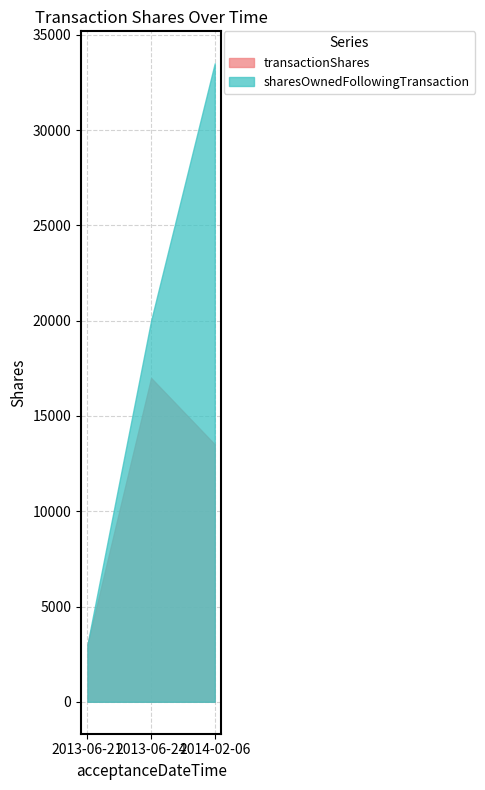

Rank the series by their maximum value, from lowest to highest.

transactionShares, sharesOwnedFollowingTransaction